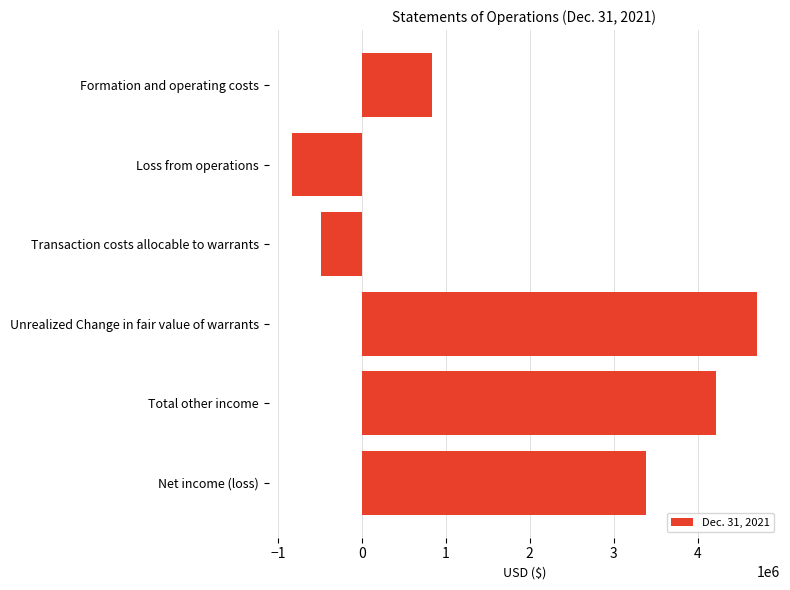

The chart shows a value of -483829 at Transaction costs allocable to warrants. True or false?

True